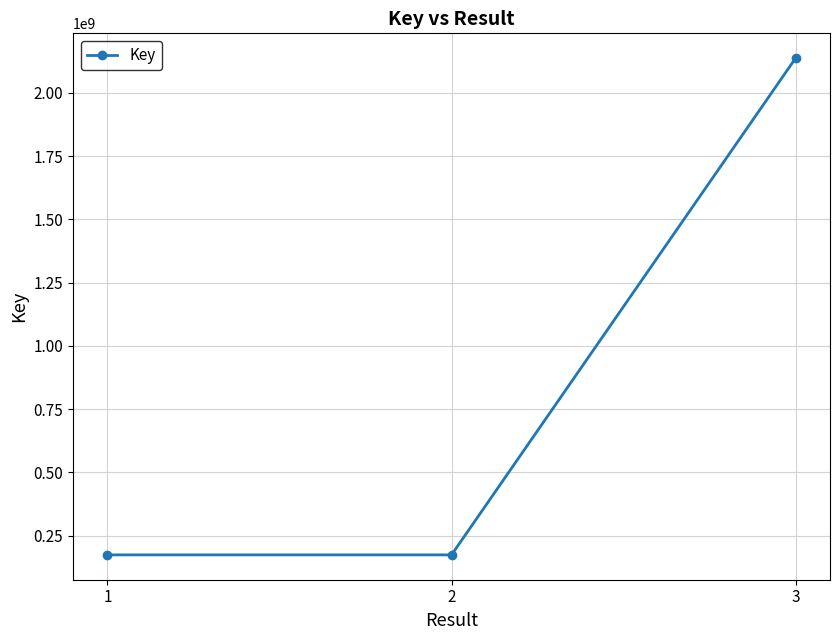

What is the minimum value shown in the chart?

174353287